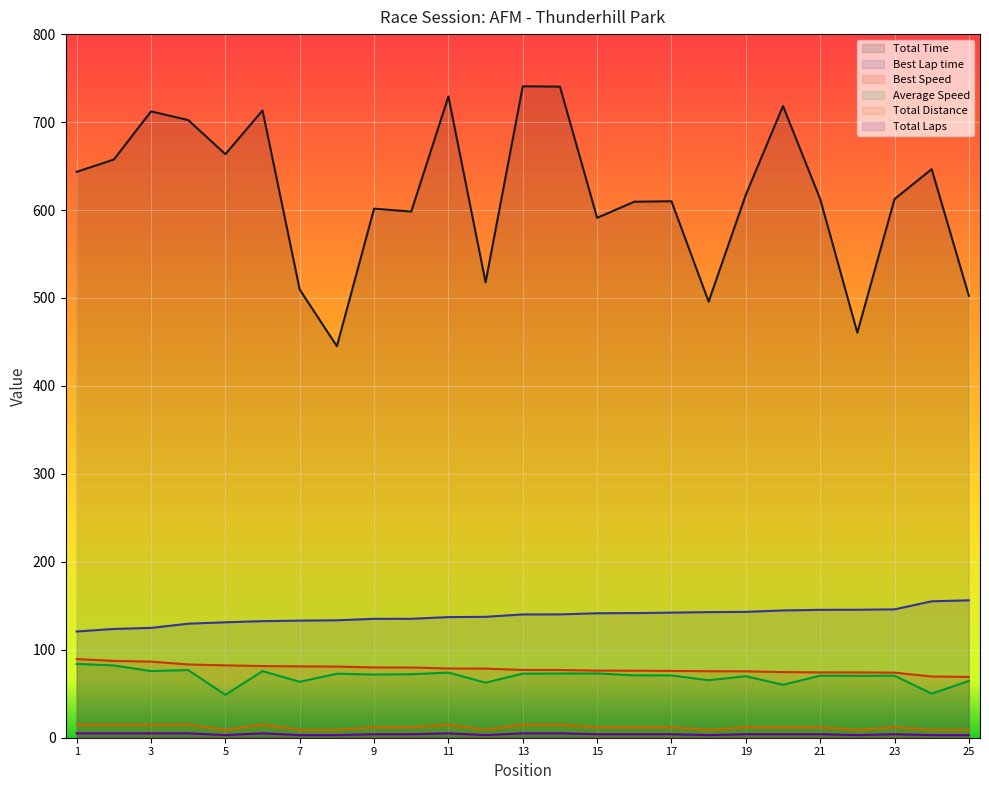

Reading left to right, what are all the values shown in this chart?

Total Time: 643.4	657.4	712.1	702.3	663.5	713.2	509.6	445.1	601.5	598.2	729.2	517.8	740.7	740.3	591.1	609.4	610.0	495.8	617.3	718.2	612.6	460.5	612.4	646.5	502.5
Best Lap time: 120.8	123.7	124.8	129.7	131.2	132.5	133.1	133.5	135.2	135.2	137.2	137.5	140.2	140.2	141.5	141.7	142.2	142.8	143.1	144.7	145.4	145.5	145.9	155.1	156.2
Best Speed: 89.4	87.3	86.5	83.3	82.3	81.5	81.1	80.9	79.9	79.9	78.7	78.6	77.0	77.0	76.3	76.2	75.9	75.6	75.5	74.6	74.3	74.2	74.0	69.6	69.1
Average Speed: 83.9	82.1	75.8	76.9	48.8	75.7	63.6	72.8	71.8	72.2	74.1	62.6	72.9	72.9	73.1	70.9	70.8	65.3	70.0	60.1	70.5	70.4	70.5	50.1	64.5
Total Distance: 15.0	15.0	15.0	15.0	9.0	15.0	9.0	9.0	12.0	12.0	15.0	9.0	15.0	15.0	12.0	12.0	12.0	9.0	12.0	12.0	12.0	9.0	12.0	9.0	9.0
Total Laps: 5.0	5.0	5.0	5.0	3.0	5.0	3.0	3.0	4.0	4.0	5.0	3.0	5.0	5.0	4.0	4.0	4.0	3.0	4.0	4.0	4.0	3.0	4.0	3.0	3.0